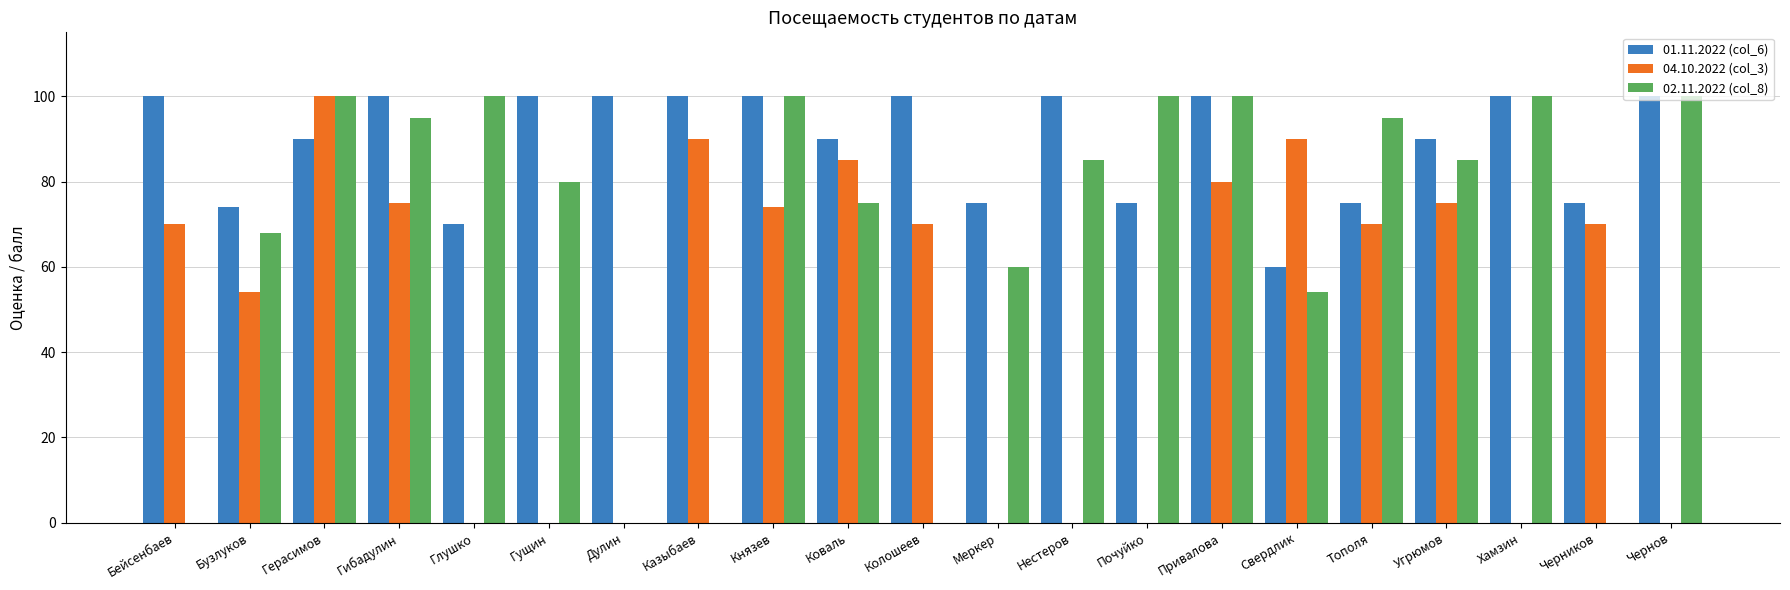

What is the spread (max minus min) of values at Привалова?

20